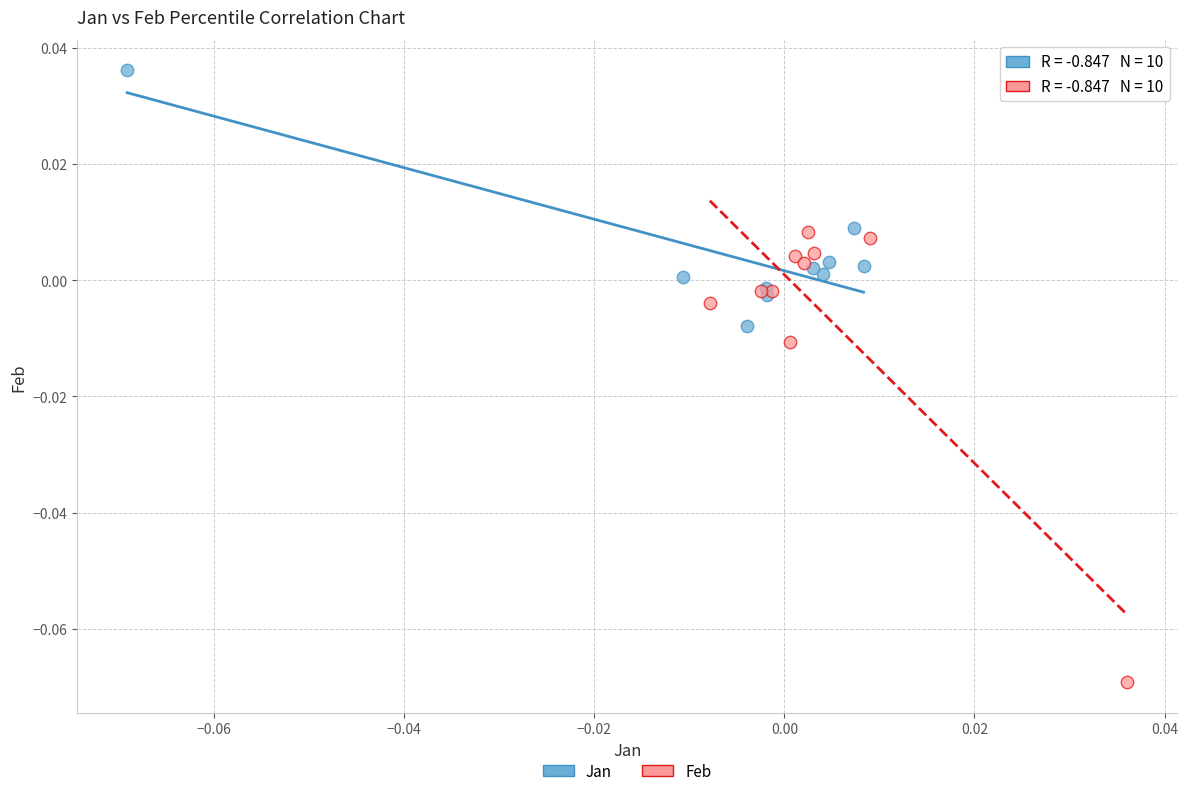

Which series has the widest spread of Y values?

Feb